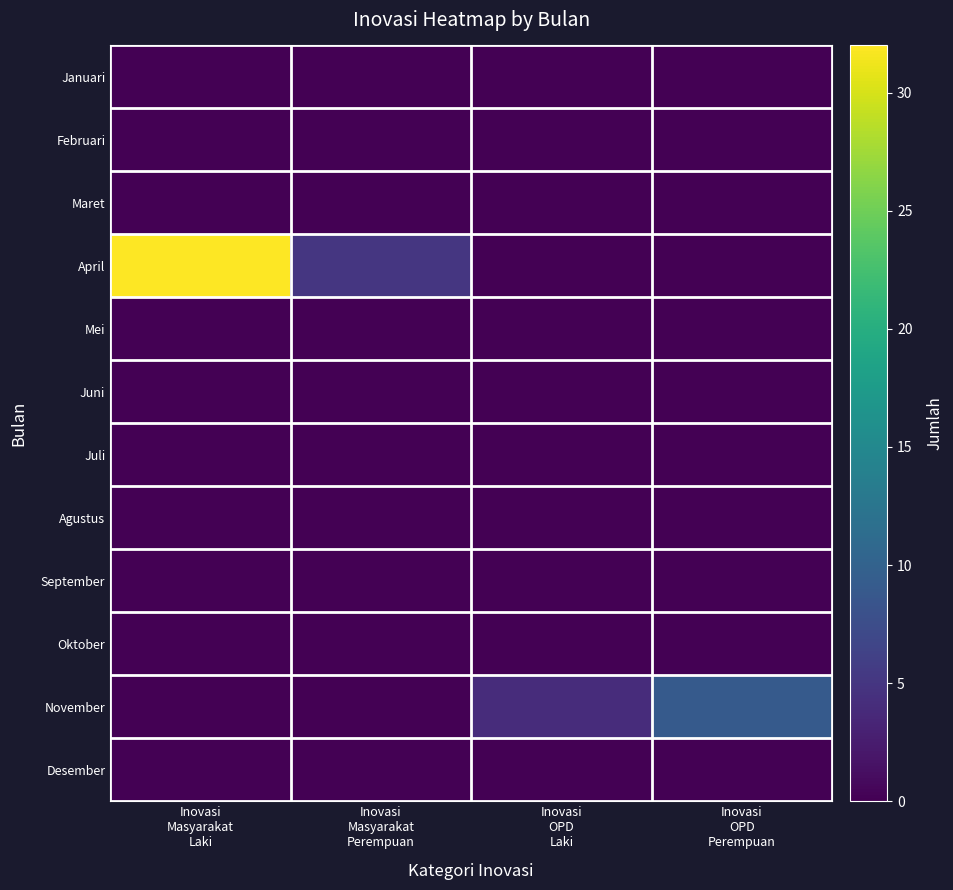

What is the maximum value shown in the chart?

32